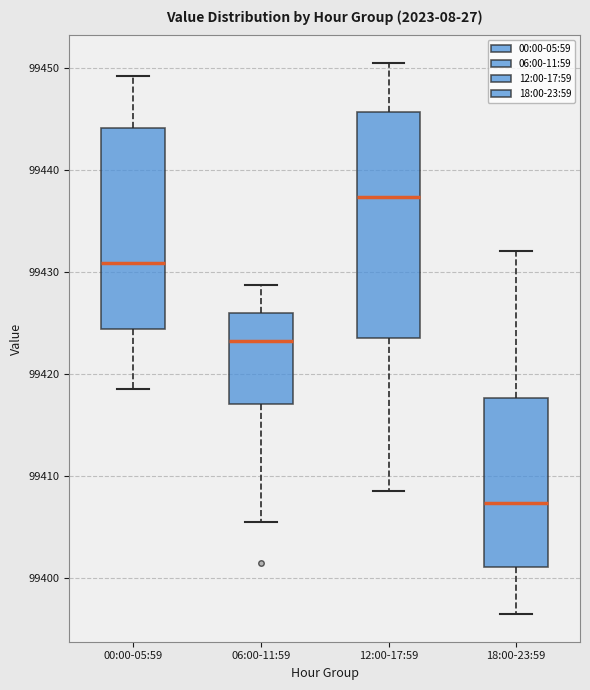

Comparing the boxes themselves (not the whiskers), which one is the tallest?

12:00-17:59